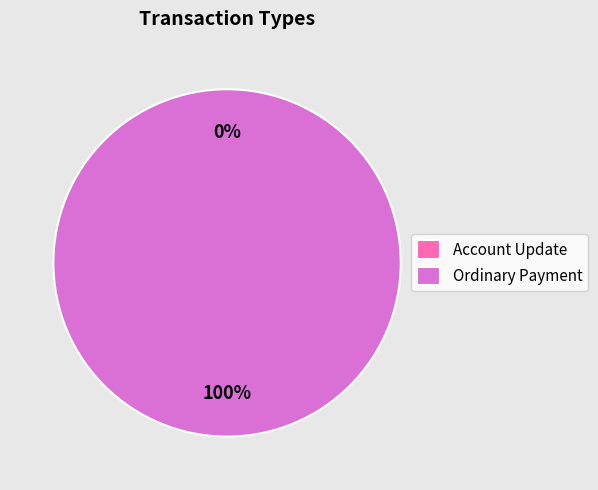

What percentage is the Ordinary Payment slice, to the nearest percent?

100%